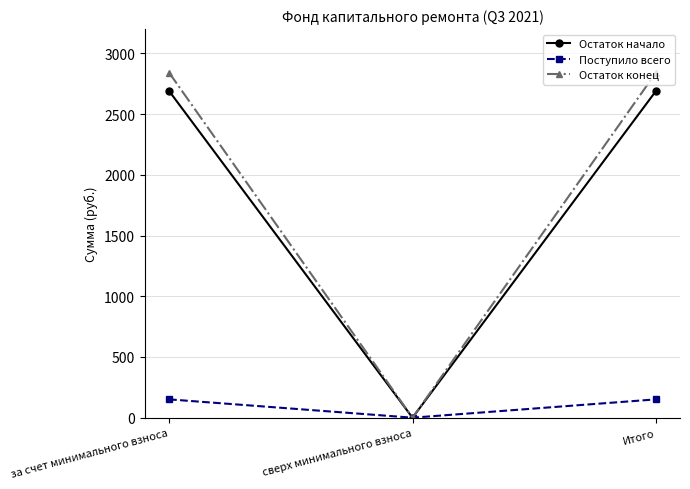

Is it true that Поступило всего equals 150.9 at за счет минимального взноса?

True